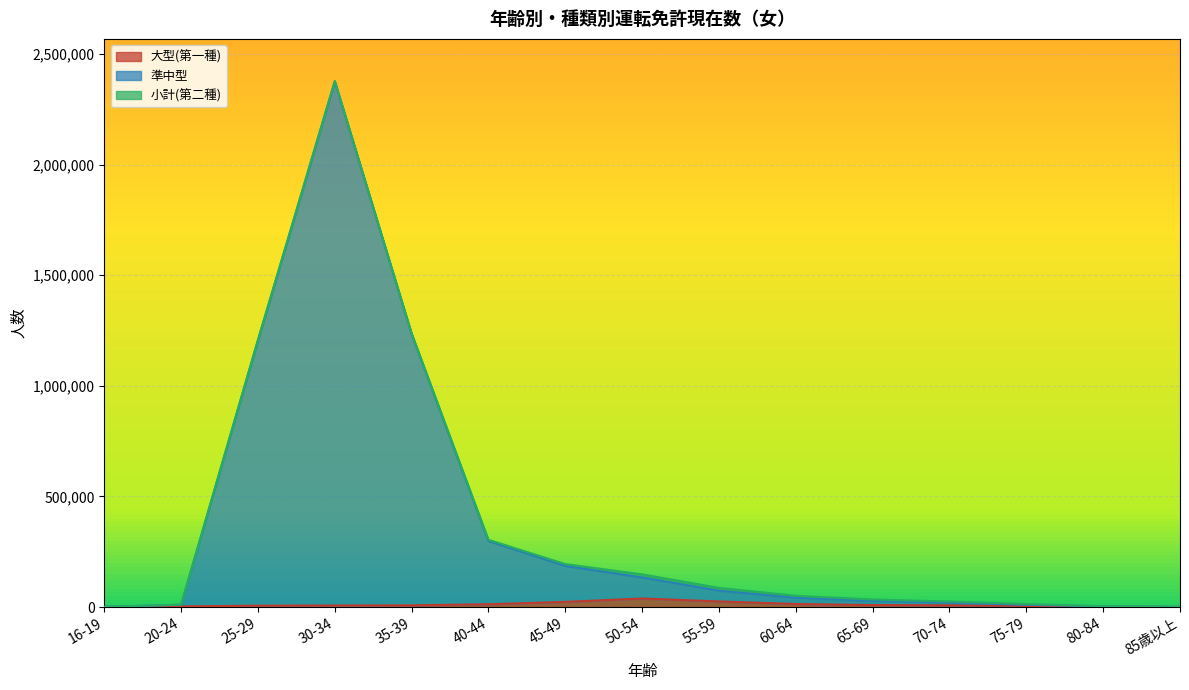

At which category is the sum across all series the highest?

30-34